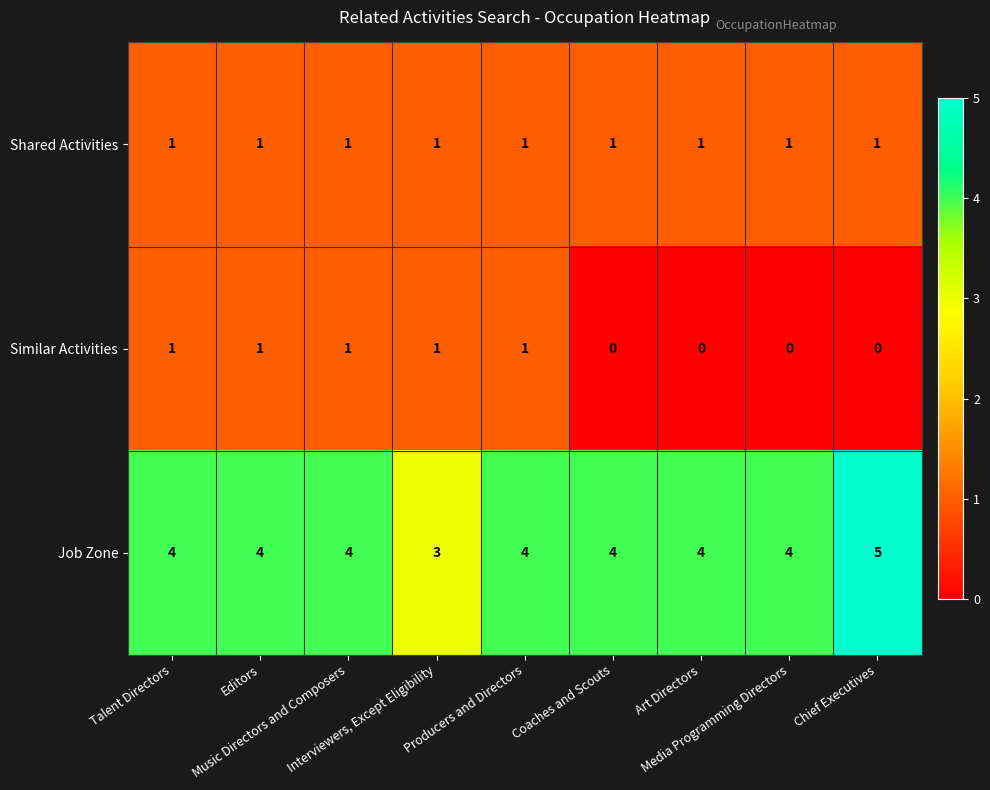

What is the highest value of the Job Zone series?

5